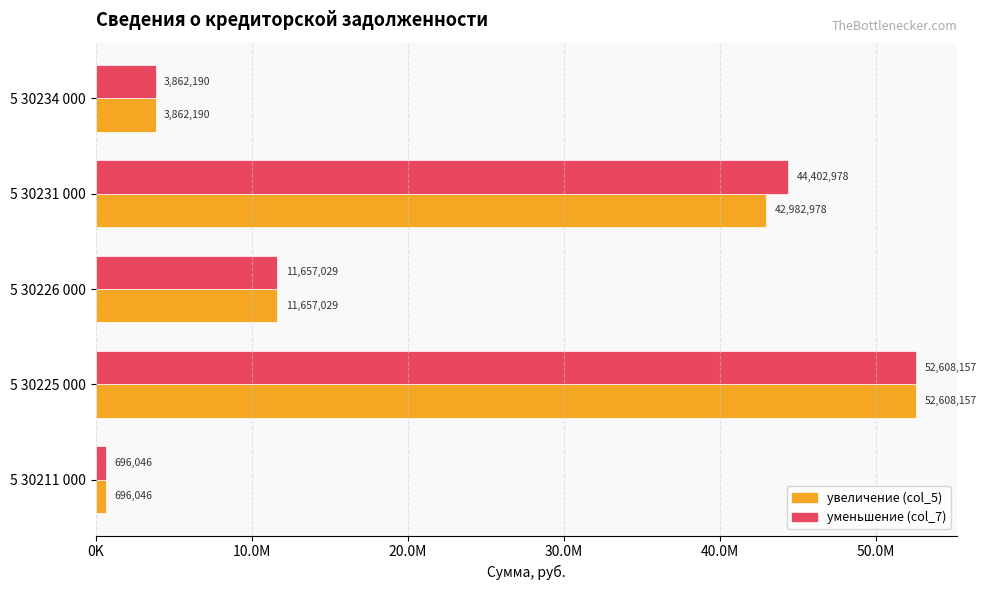

What is the value of the уменьшение (col_7) bar at the 5th from the left?

3862190.1